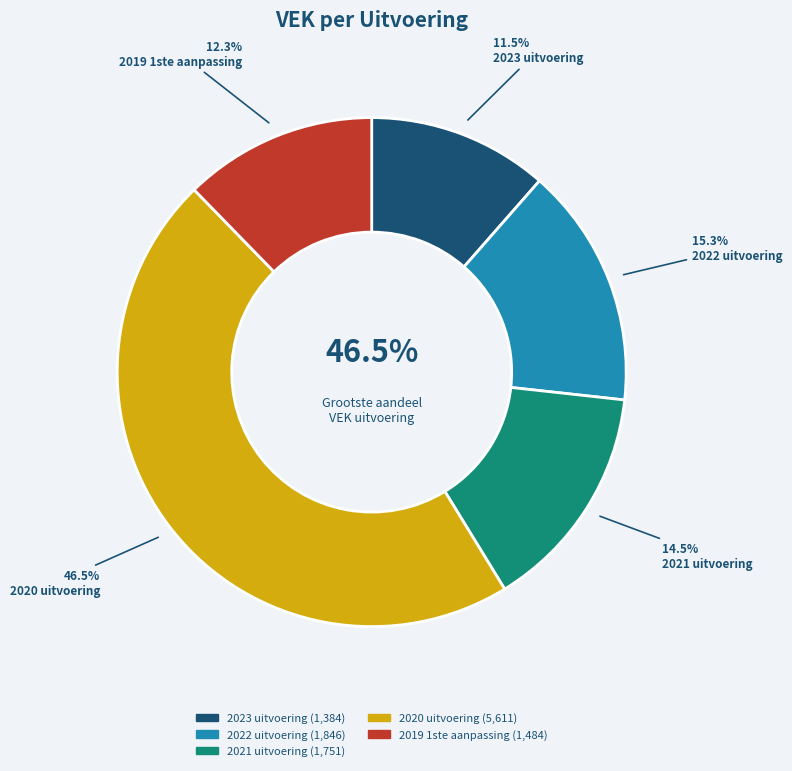

What is the change in value from 2021 uitvoering to 2020 uitvoering?

+3860